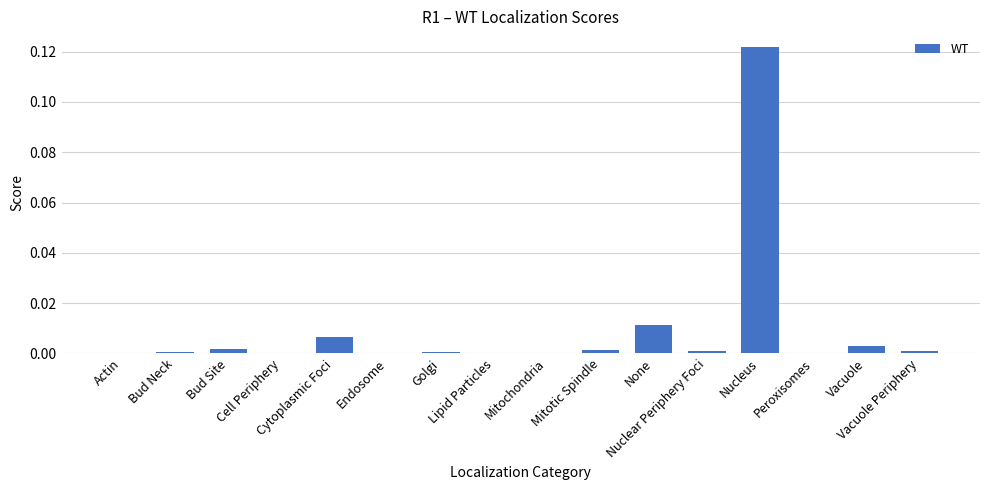

How many series are shown in this chart?

1